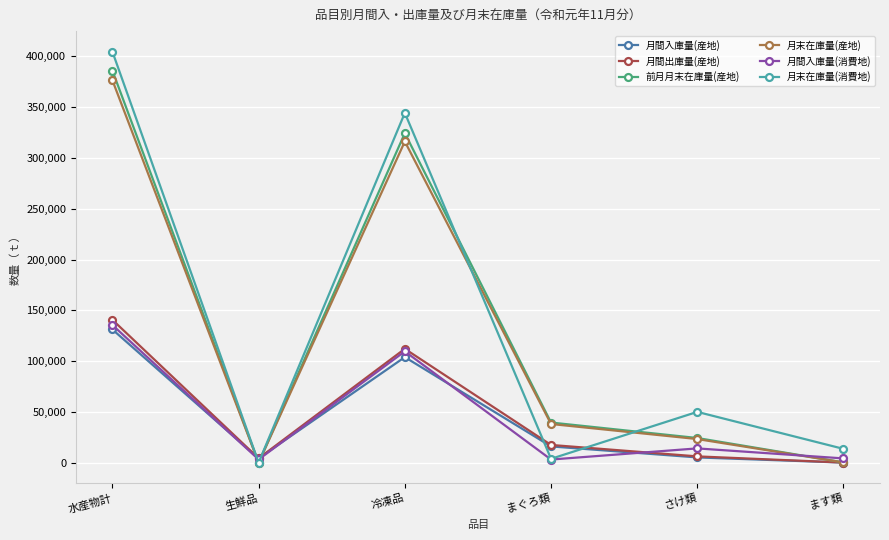

True or false: 月間出庫量(産地) has a value of 17648.4 at まぐろ類.

True